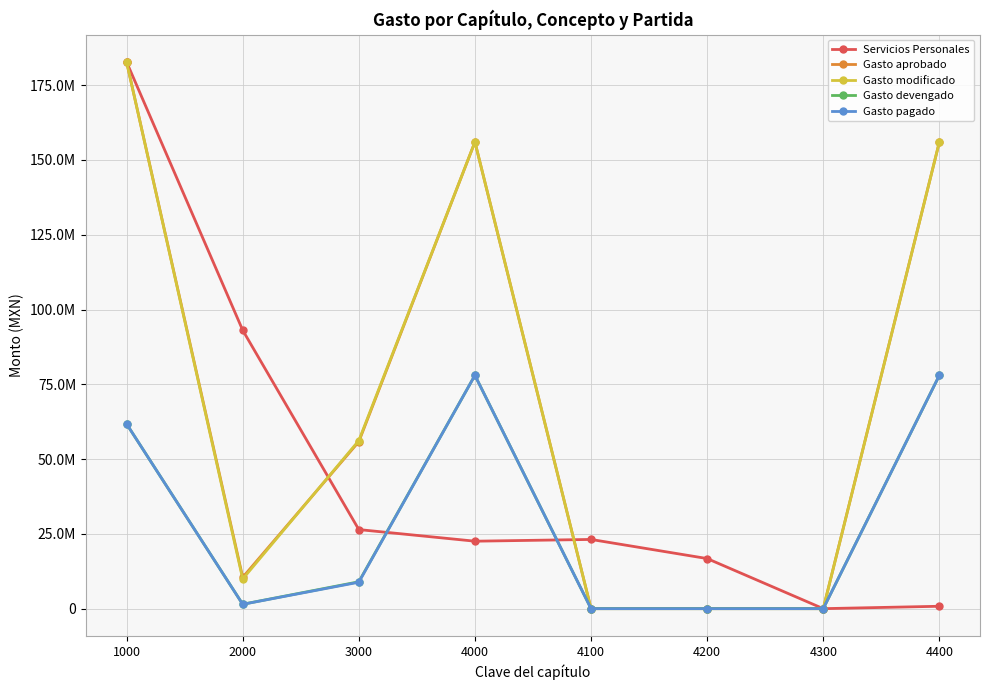

Read the Gasto aprobado value at 3000.

55816383.6